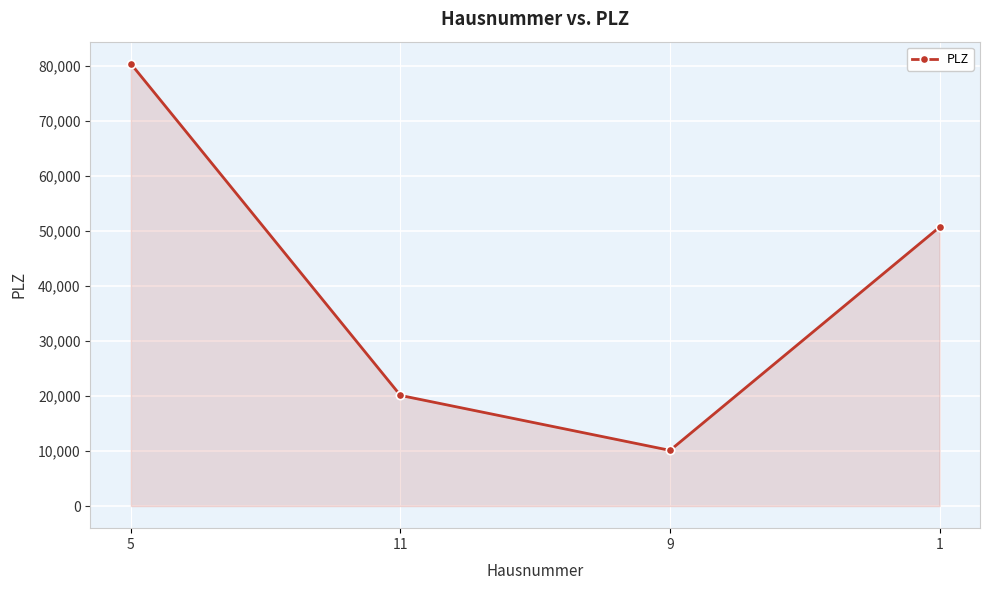

What is the greatest value displayed?

80331